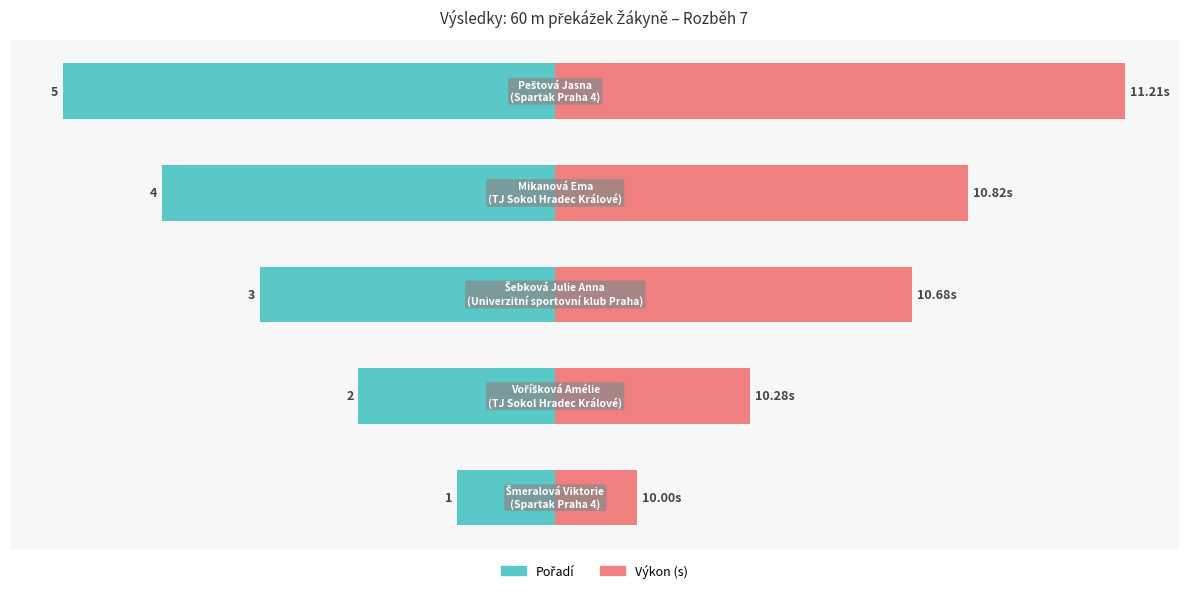

True or false: Výkon has a value of 11.3 at 3.

False